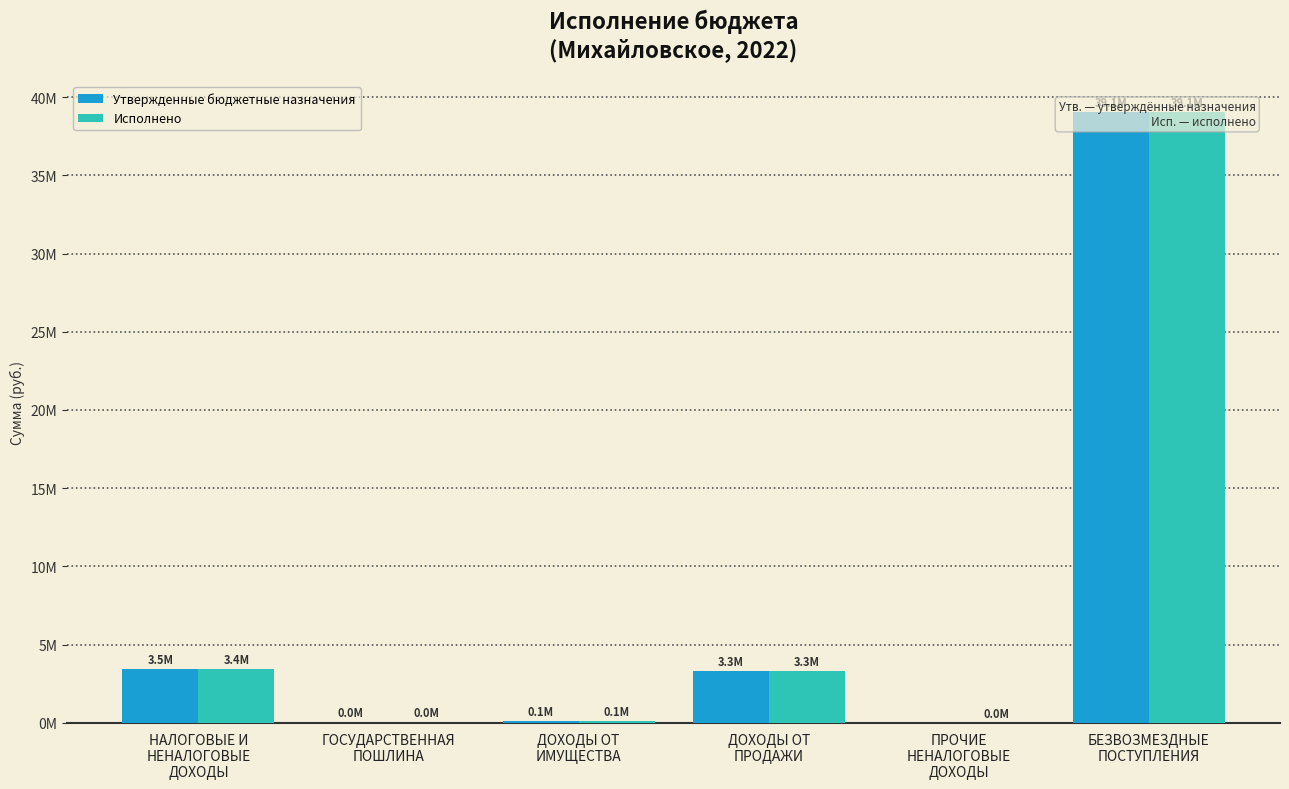

At ПРОЧИЕ
НЕНАЛОГОВЫЕ
ДОХОДЫ, list the series in order from largest to smallest.

Исполнено, Утвержденные бюджетные назначения